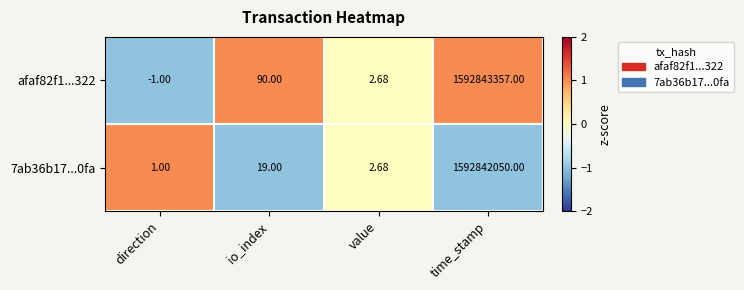

List the labels in order of 7ab36b17...0fa value, smallest first.

direction, value, io_index, time_stamp